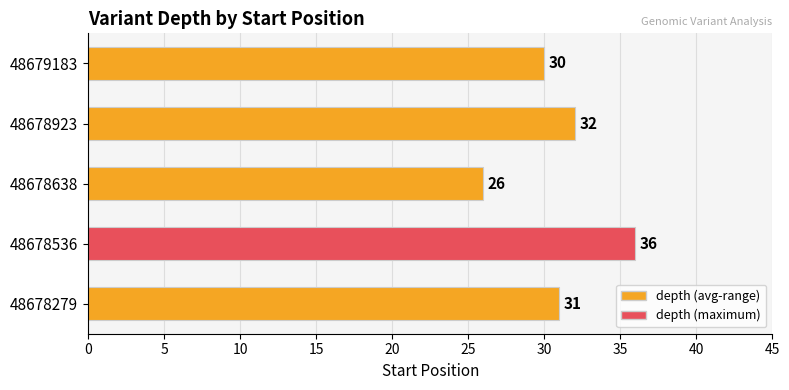

List the labels in order of value, smallest first.

48678638, 48679183, 48678279, 48678923, 48678536